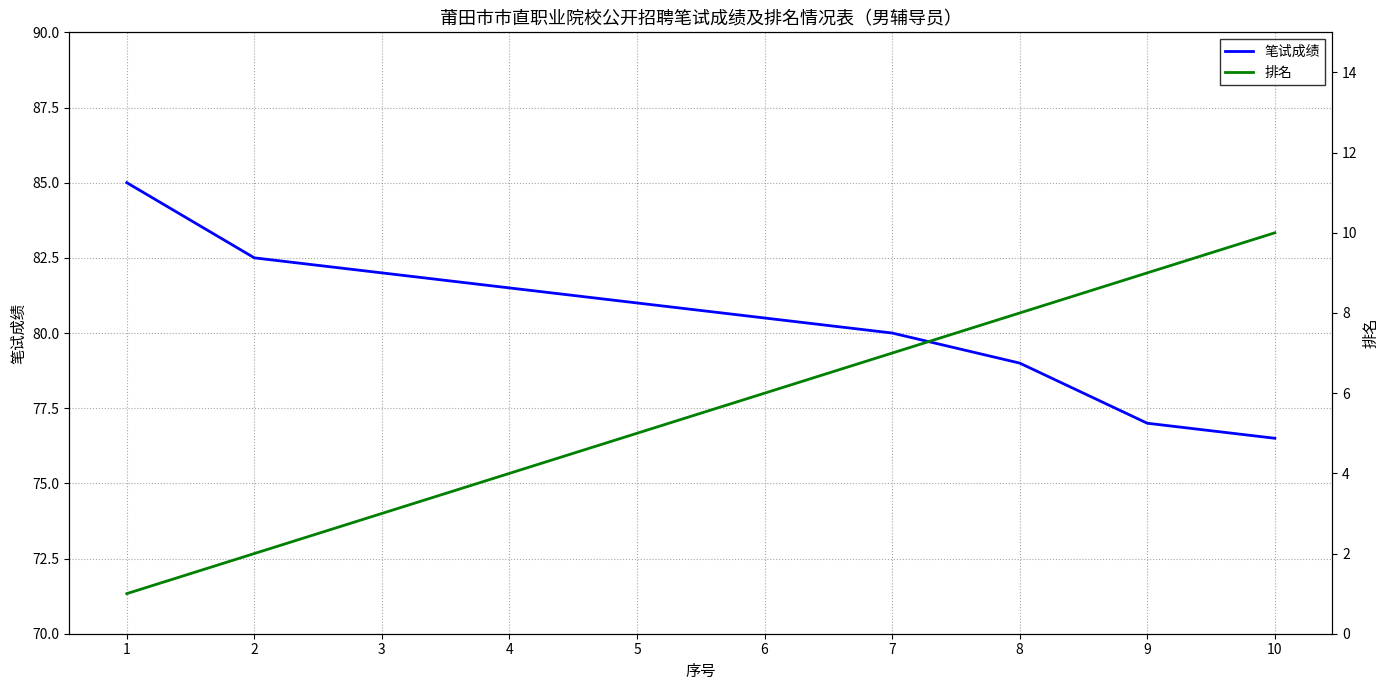

What is the difference between the highest and lowest values at 1?

84.0